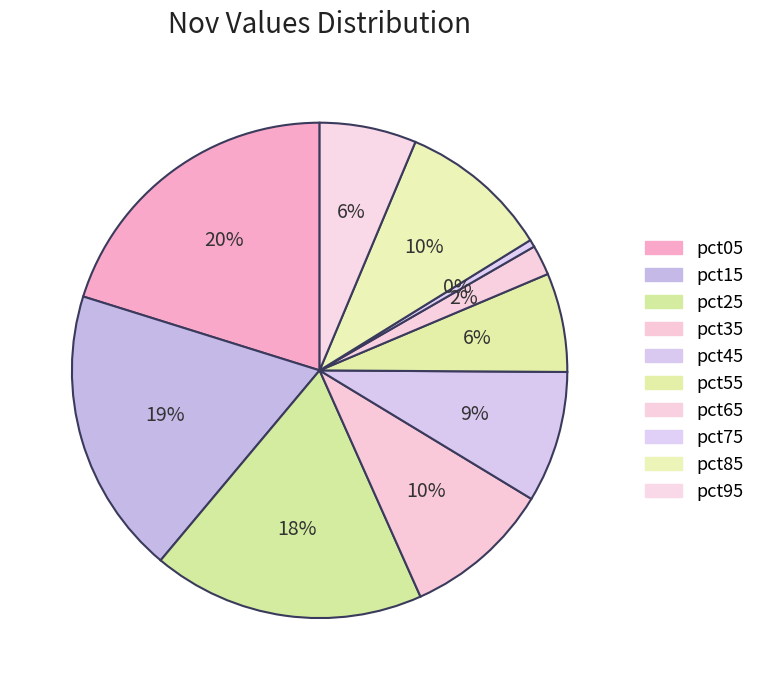

To the nearest percent, what is the combined percentage of pct45 and pct95?

15%